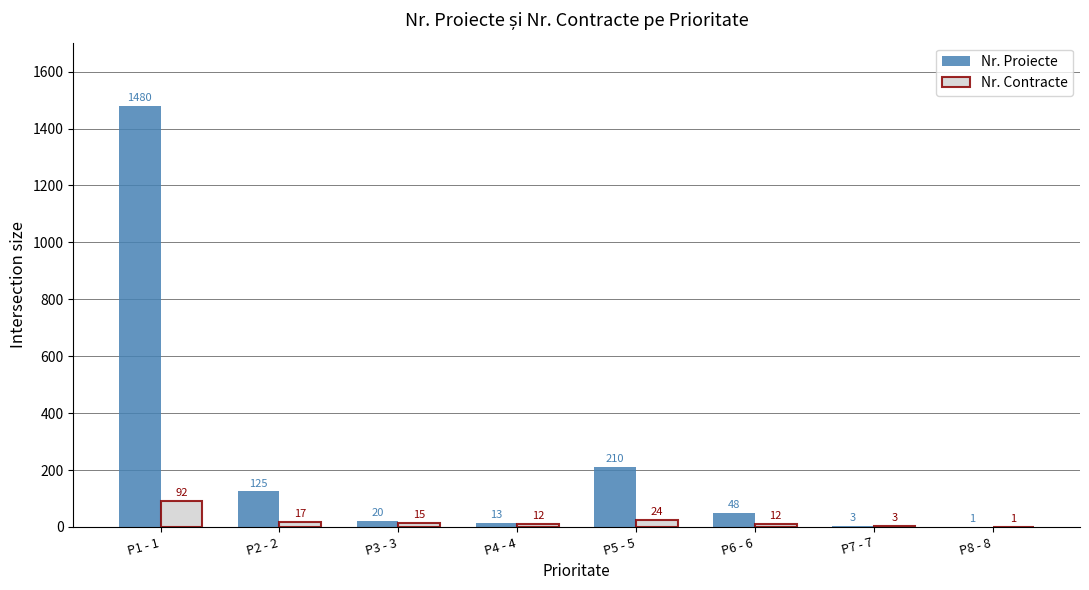

What is the maximum value for Nr. Contracte?

92